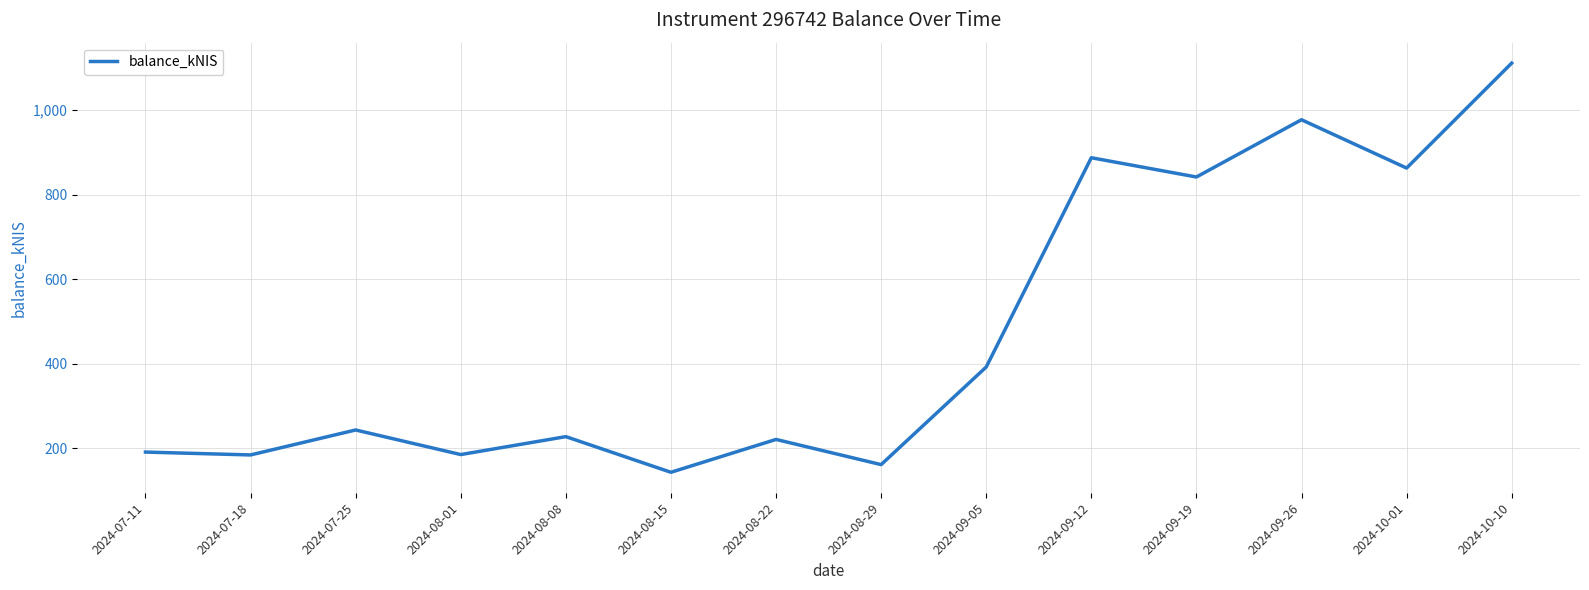

What value does the data have at 2024-10-10?

1111.5